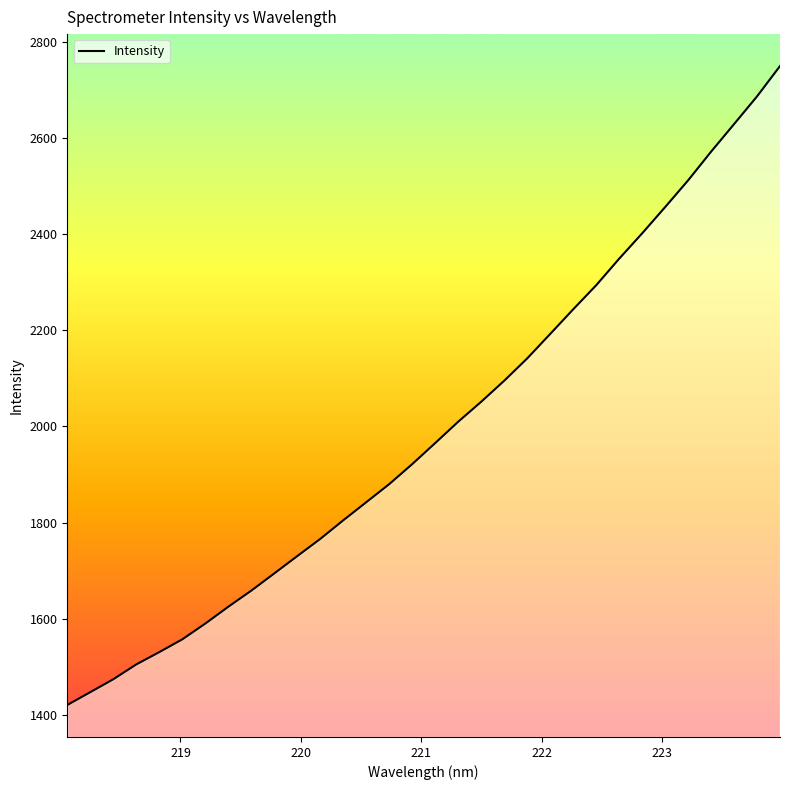

What is the smallest value displayed?

1420.8